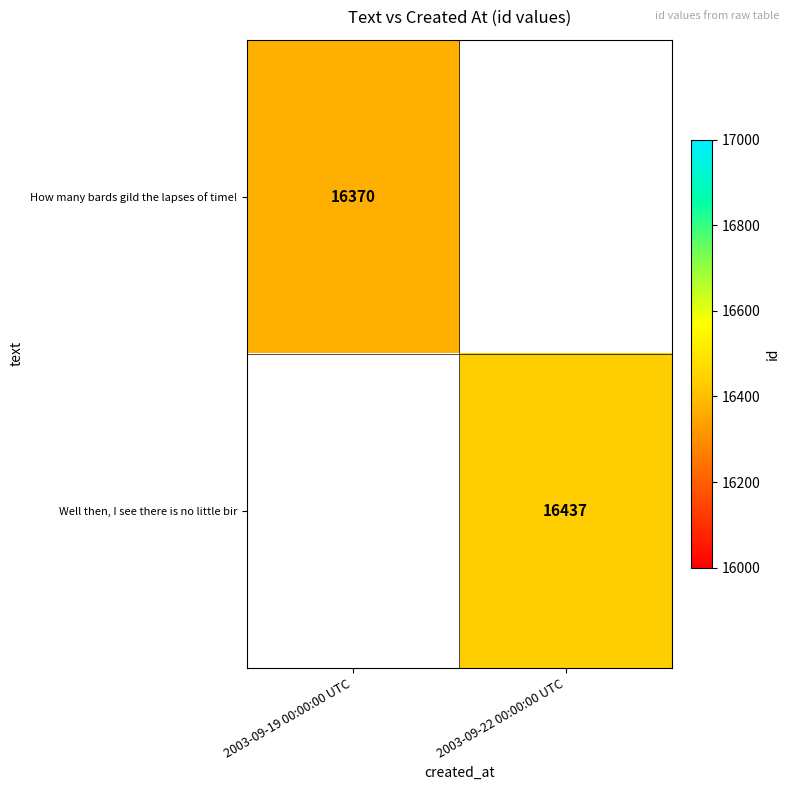

Is it true that Well then, I see there is no little bir equals 16437 at 2003-09-22 00:00:00 UTC?

True